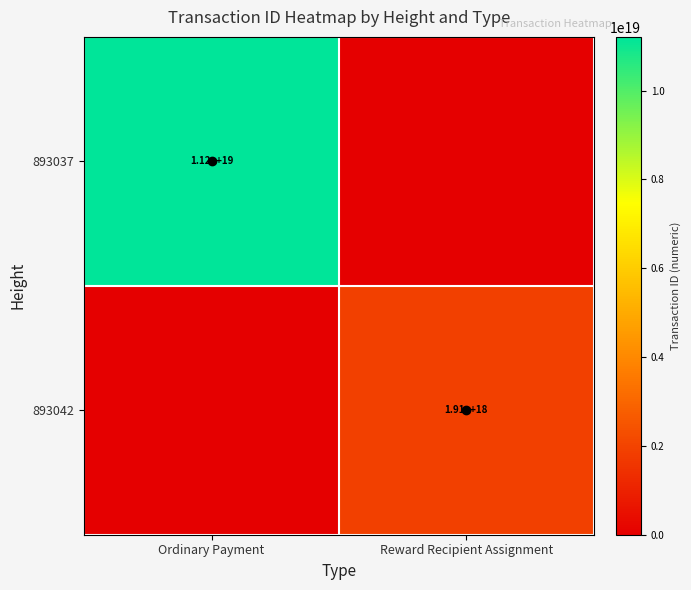

Is the value of 893042 at Reward Recipient Assignment greater than the value of 893037 at Ordinary Payment?

No